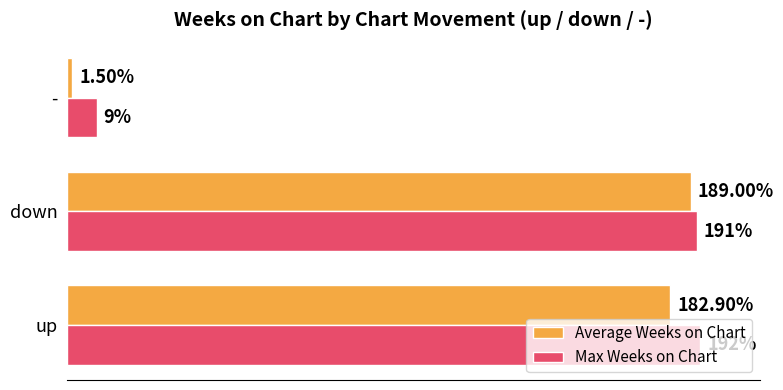

At which category does the chart reach its minimum across all series?

-